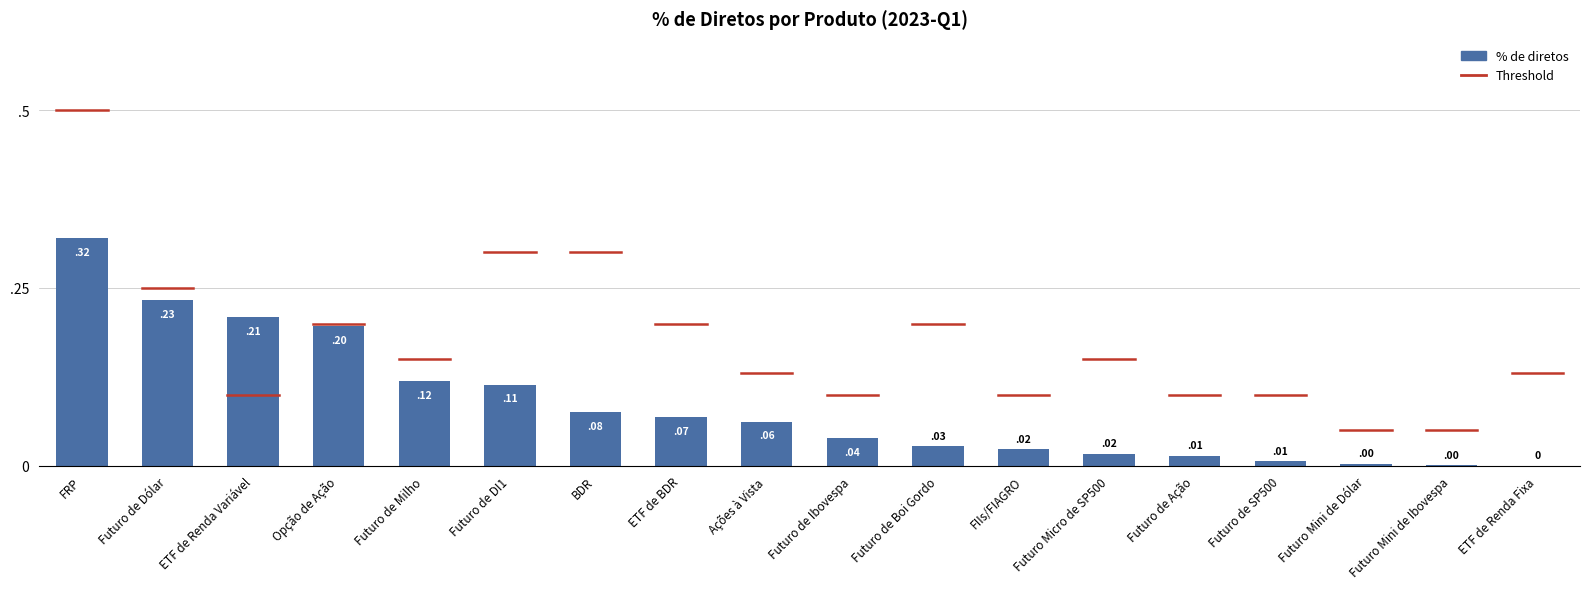

Where is the data nearest to the value 0?

ETF de Renda Fixa